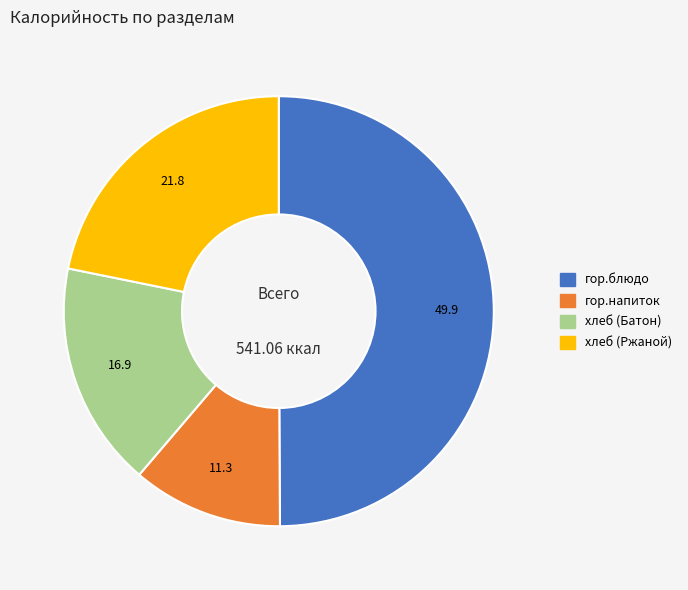

Does хлеб (Батон) represent more than half of the total?

No